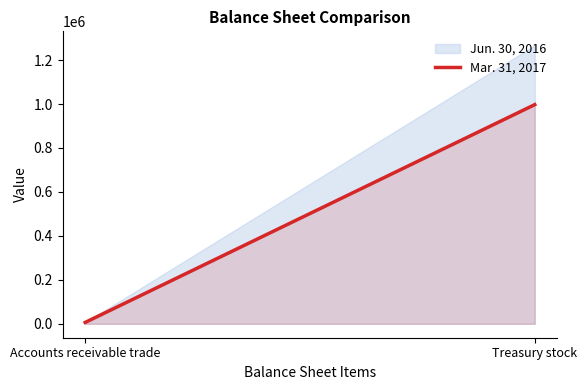

How many lines are shown in the chart?

1